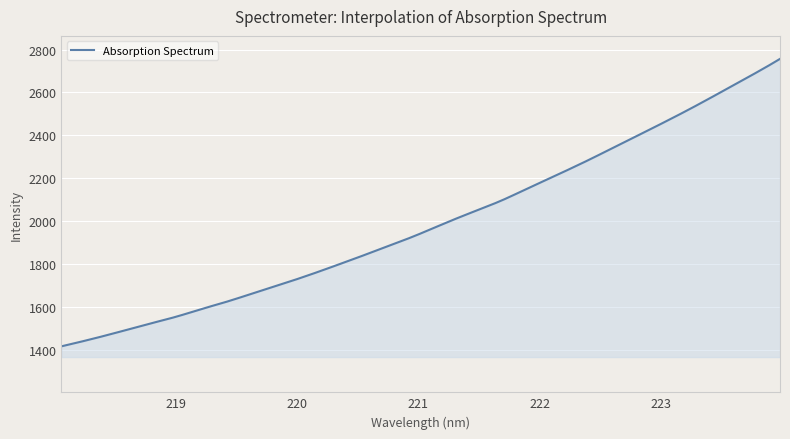

What is the smallest value displayed?

1417.1